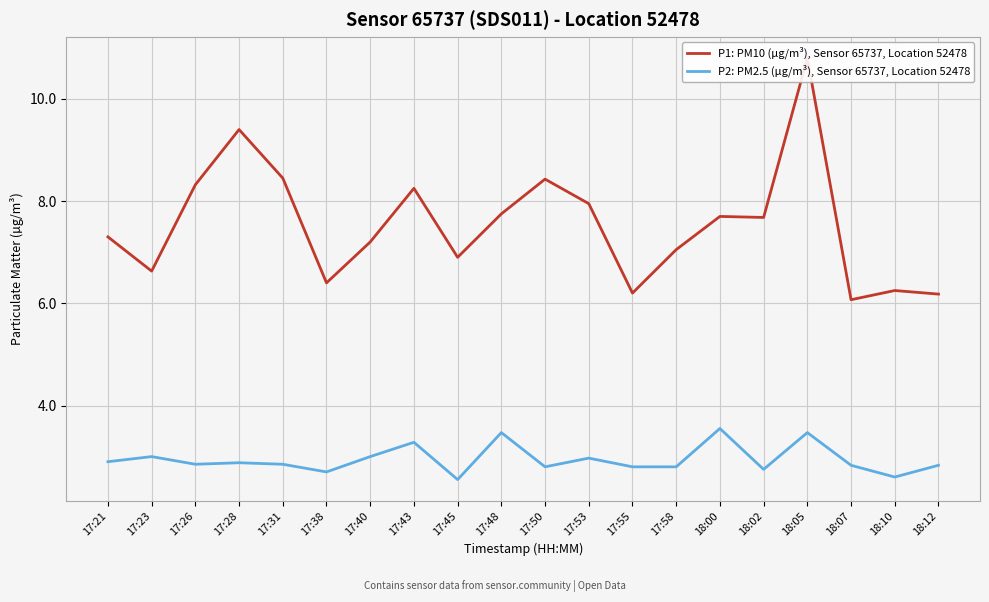

What are all the series names shown in the legend?

P1: PM10 (µg/m³), Sensor 65737, Location 52478, P2: PM2.5 (µg/m³), Sensor 65737, Location 52478